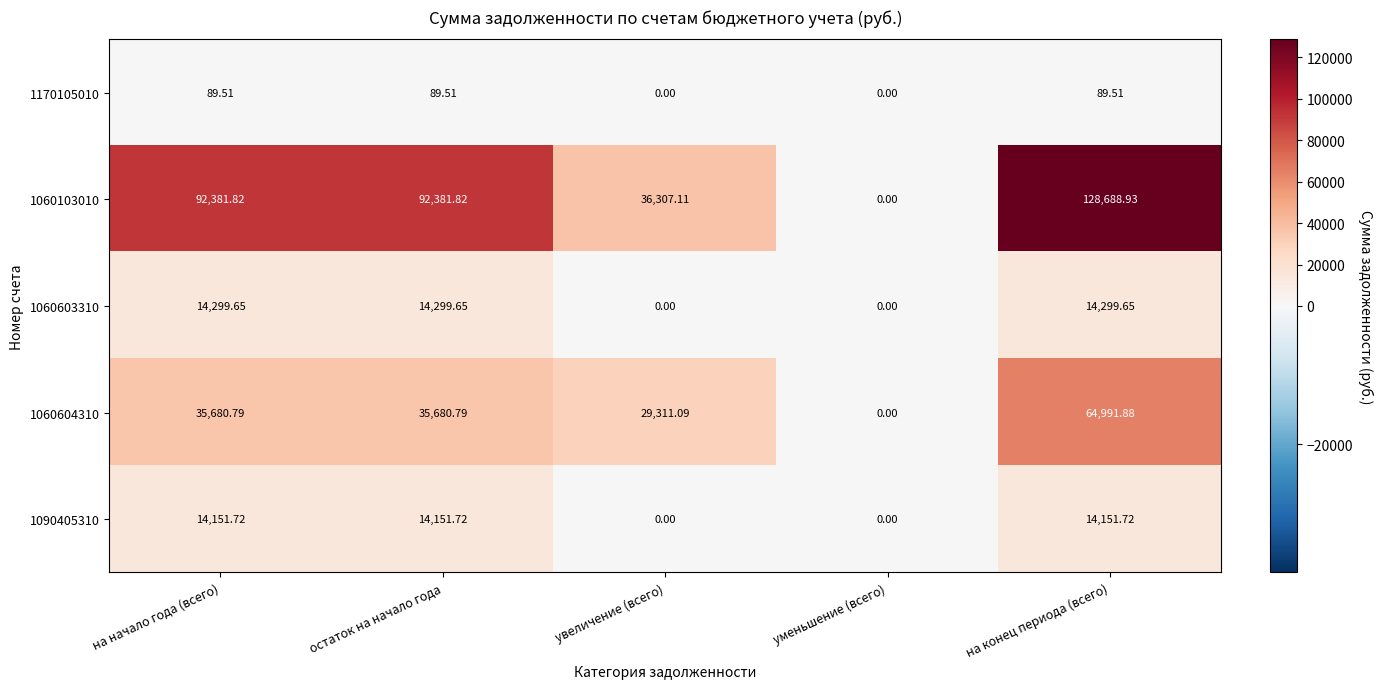

Between на начало года (всего) and уменьшение (всего), which series saw the biggest shift?

1060103010